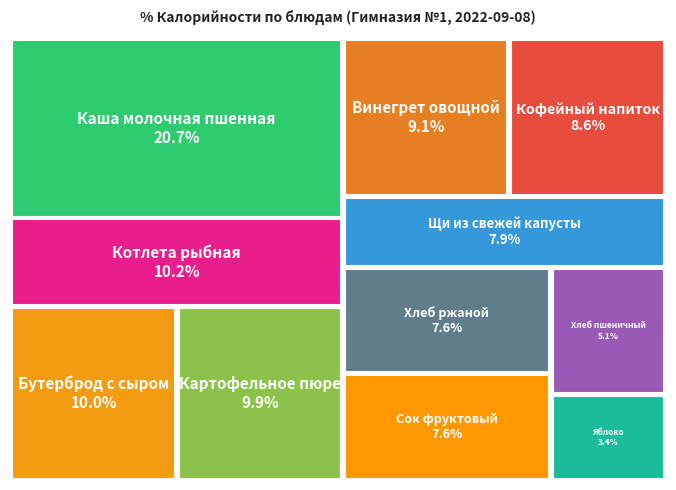

How many slices are in this pie chart?

11